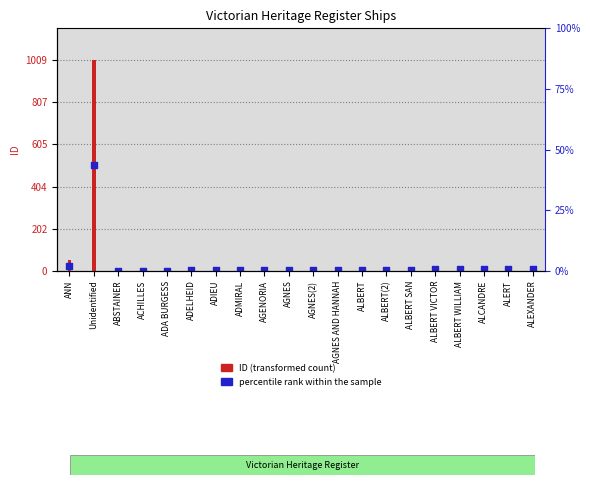

Which series contains the lowest Y value?

percentile rank within the sample